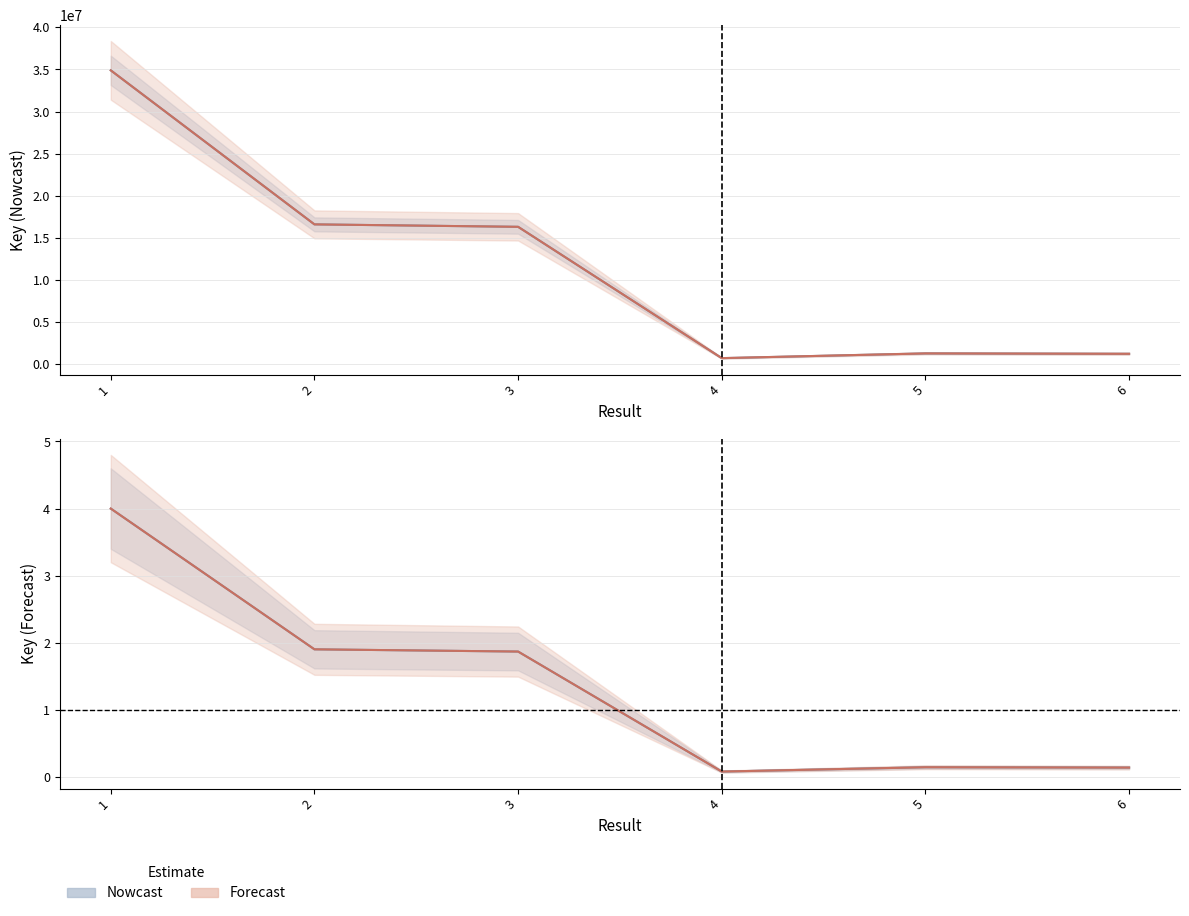

True or false: Nowcast and Forecast intersect in this chart.

False